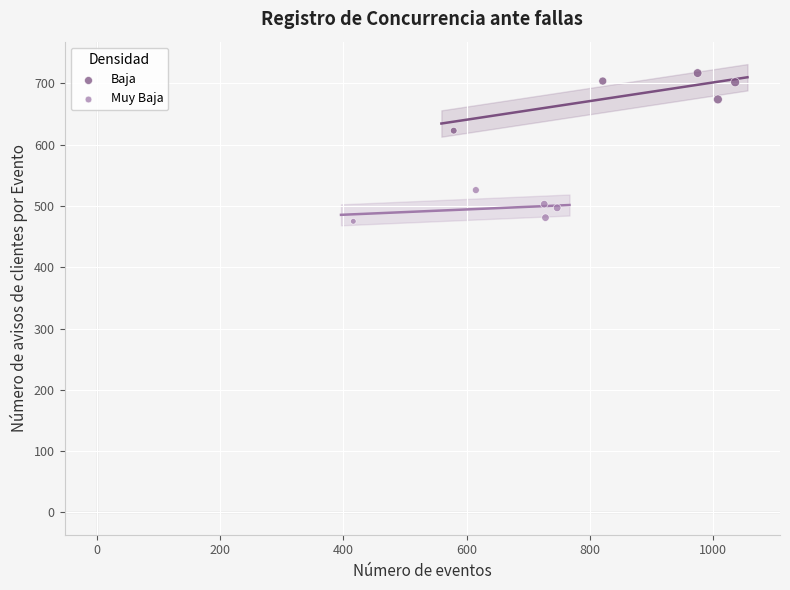

Which series contains the lowest Y value?

Muy Baja